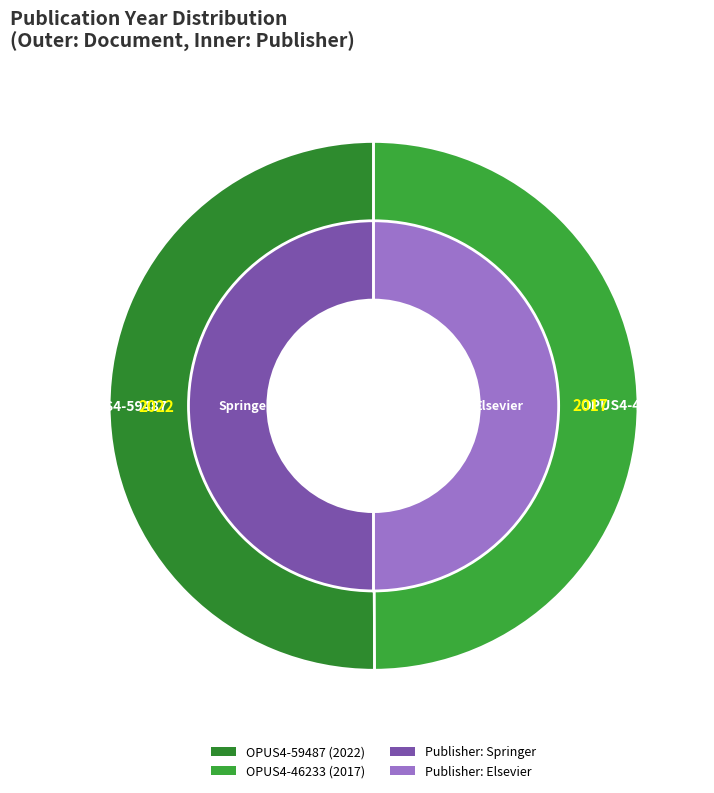

To the nearest percent, what is the combined percentage of OPUS4-59487 and OPUS4-46233?

100%